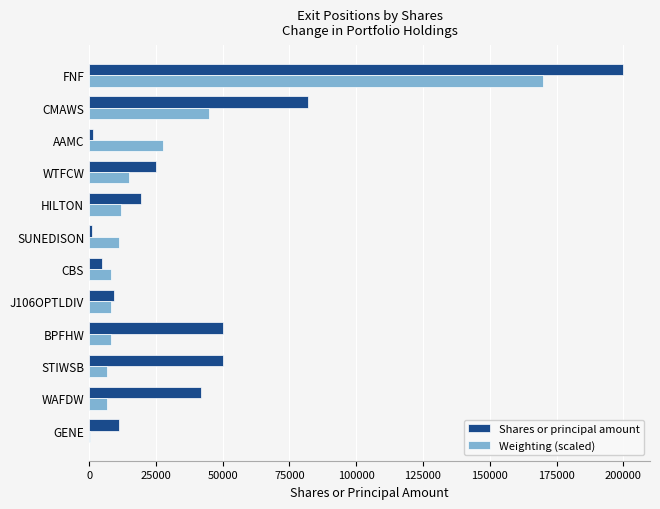

What is the sum of all Weighting (scaled) values?

317843.4